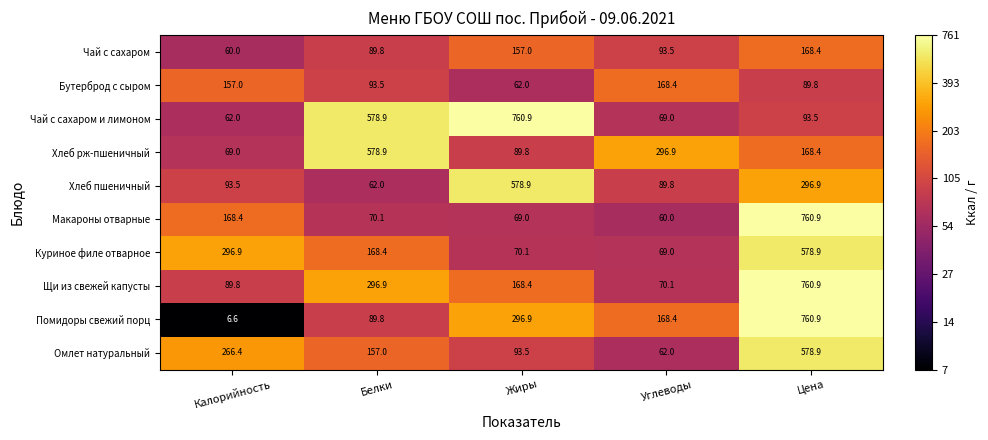

Is it true that Хлеб рж-пшеничный equals 964.2 at Белки?

False